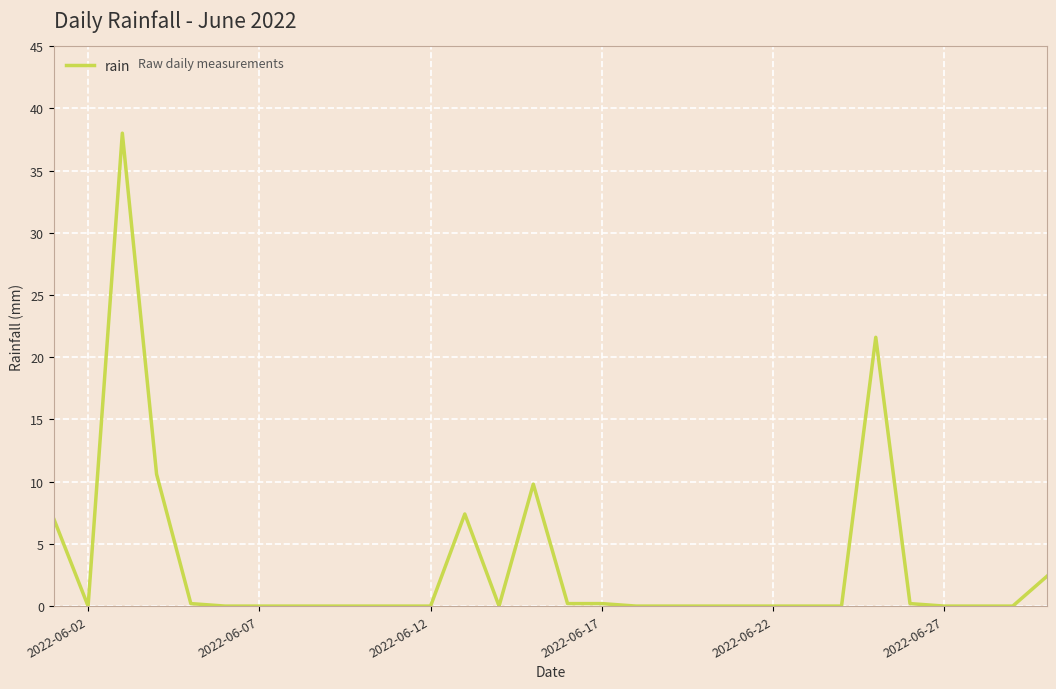

How many lines are shown in the chart?

1